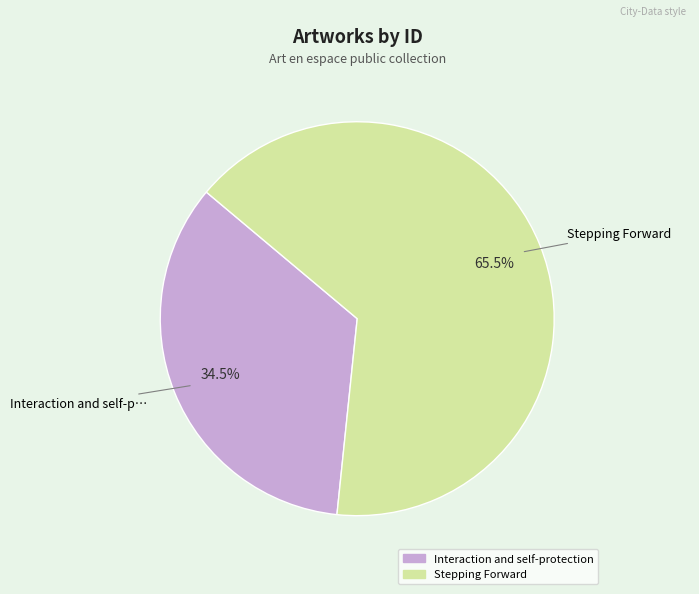

To the nearest percent, what is the difference between the Stepping Forward and Interaction and self-protection slice percentages?

31%